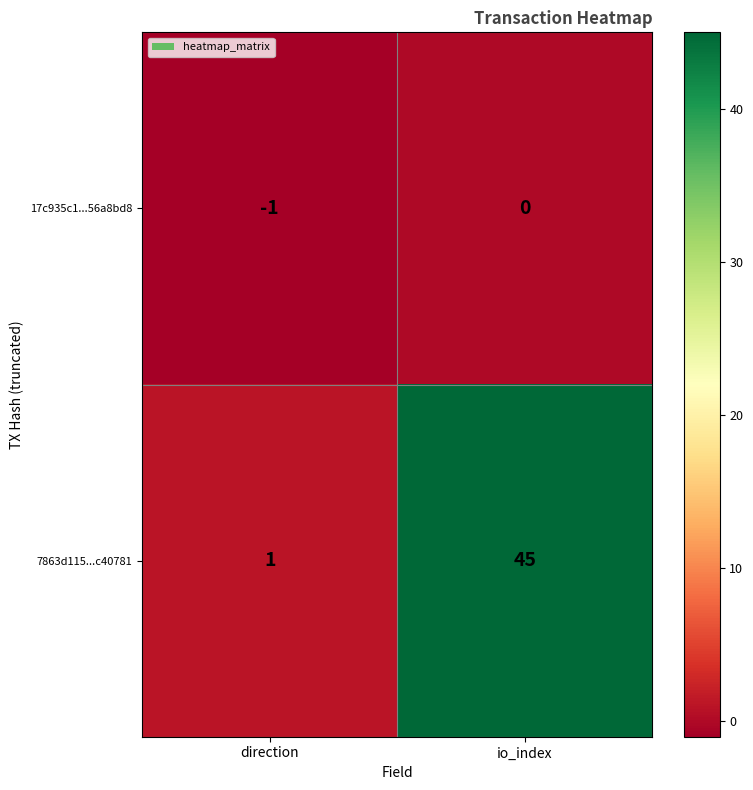

List the series in order of their peak value, lowest first.

17c935c1...56a8bd8, 7863d115...c40781